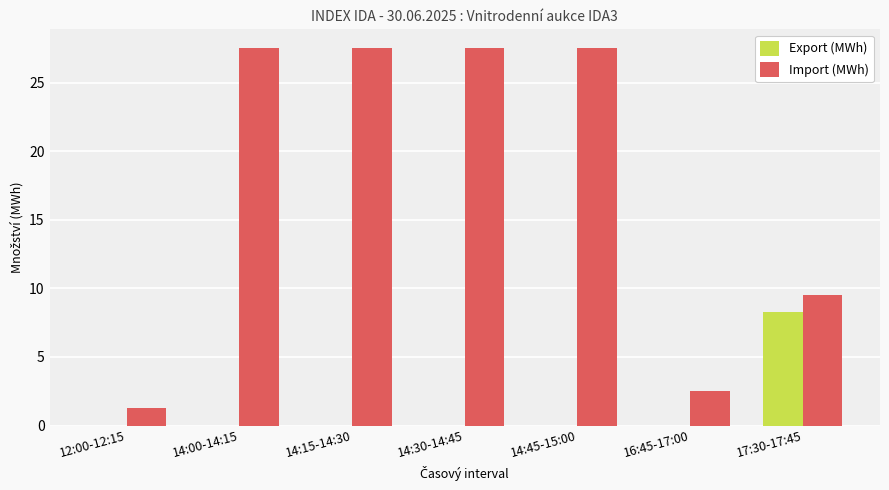

At which label is Import (MWh) closest to 14?

17:30-17:45